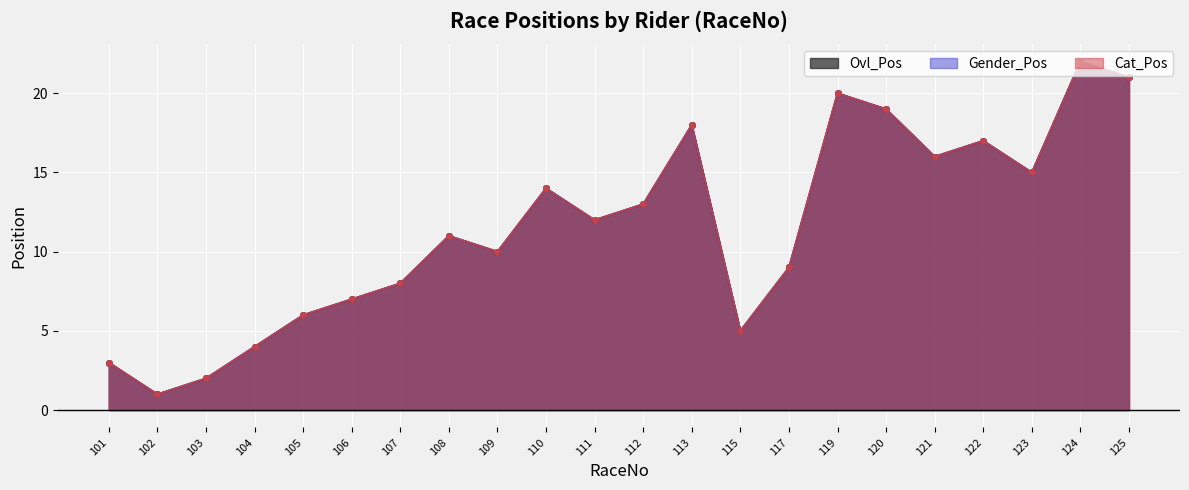

Where is Ovl_Pos nearest to the value 11?

108